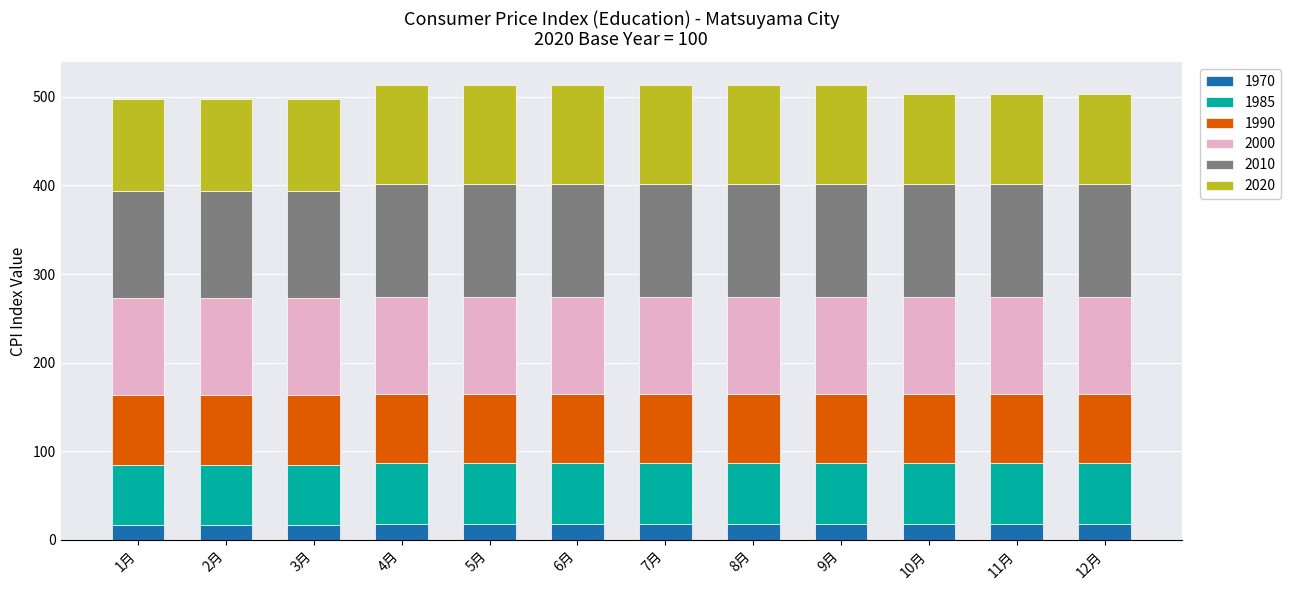

What is the total value across all series at 5月?

513.6